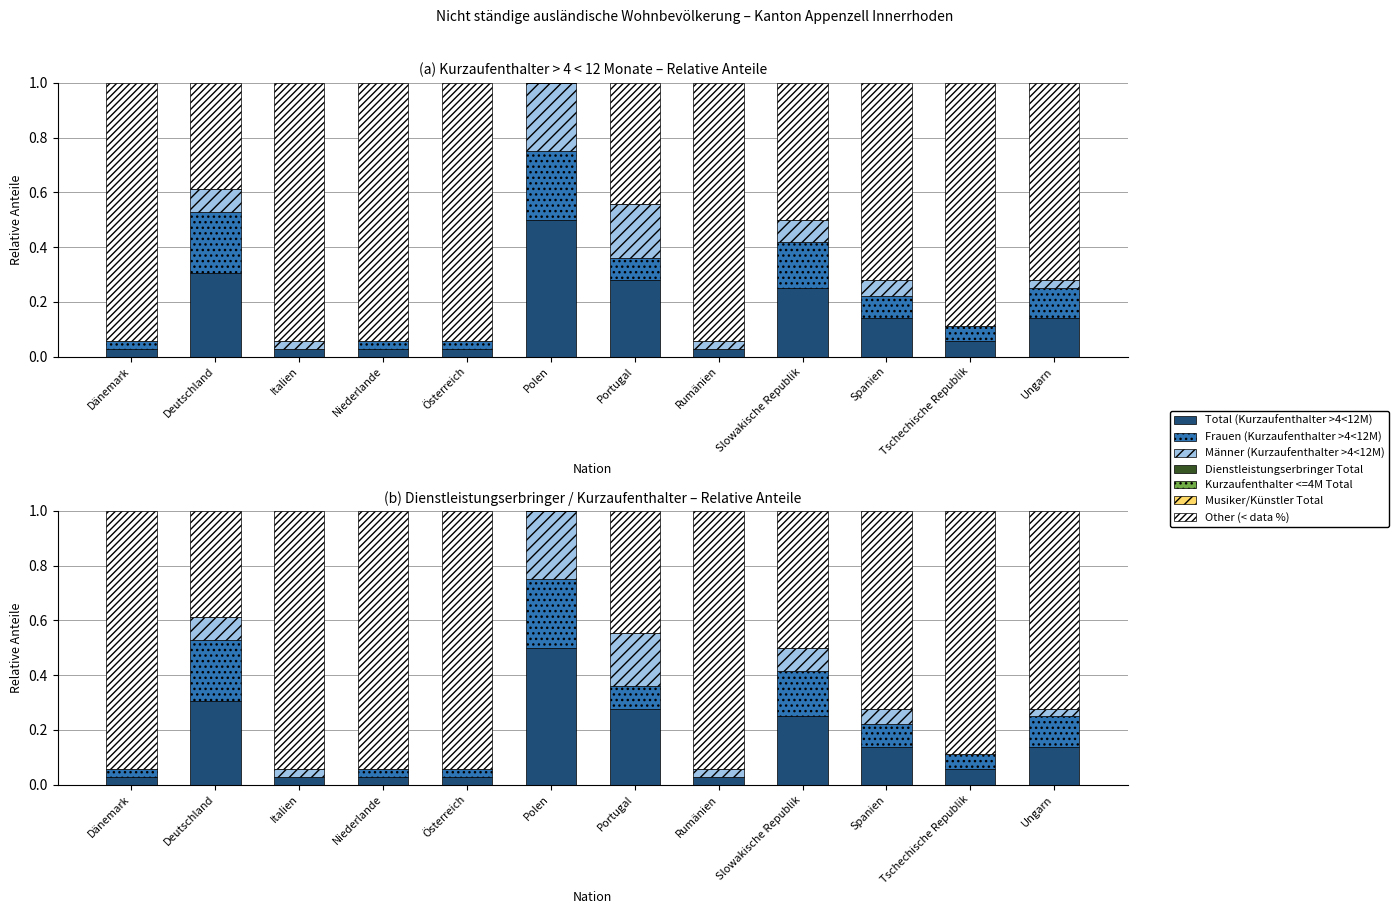

Reading left to right, what are all the values shown in this chart?

Total (Kurzaufenthalter >4<12M): 0.0	0.3	0.0	0.0	0.0	0.5	0.3	0.0	0.2	0.1	0.1	0.1
Frauen (Kurzaufenthalter >4<12M): 0.0	0.2	0.0	0.0	0.0	0.2	0.1	0.0	0.2	0.1	0.1	0.1
Männer (Kurzaufenthalter >4<12M): 0.0	0.1	0.0	0.0	0.0	0.2	0.2	0.0	0.1	0.1	0.0	0.0